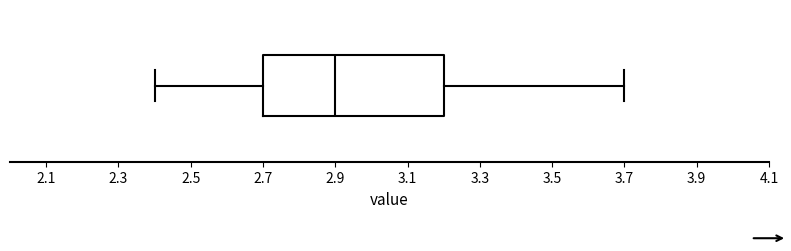

Transcribe this box plot: give where the median line is, the range the box spans, and where the two whiskers end, as read against the x-axis. The values are not printed on the chart, so give them approximately, as read against the axis.

median 2.9, box 2.7 to 3.2, whiskers 2.4 to 3.7